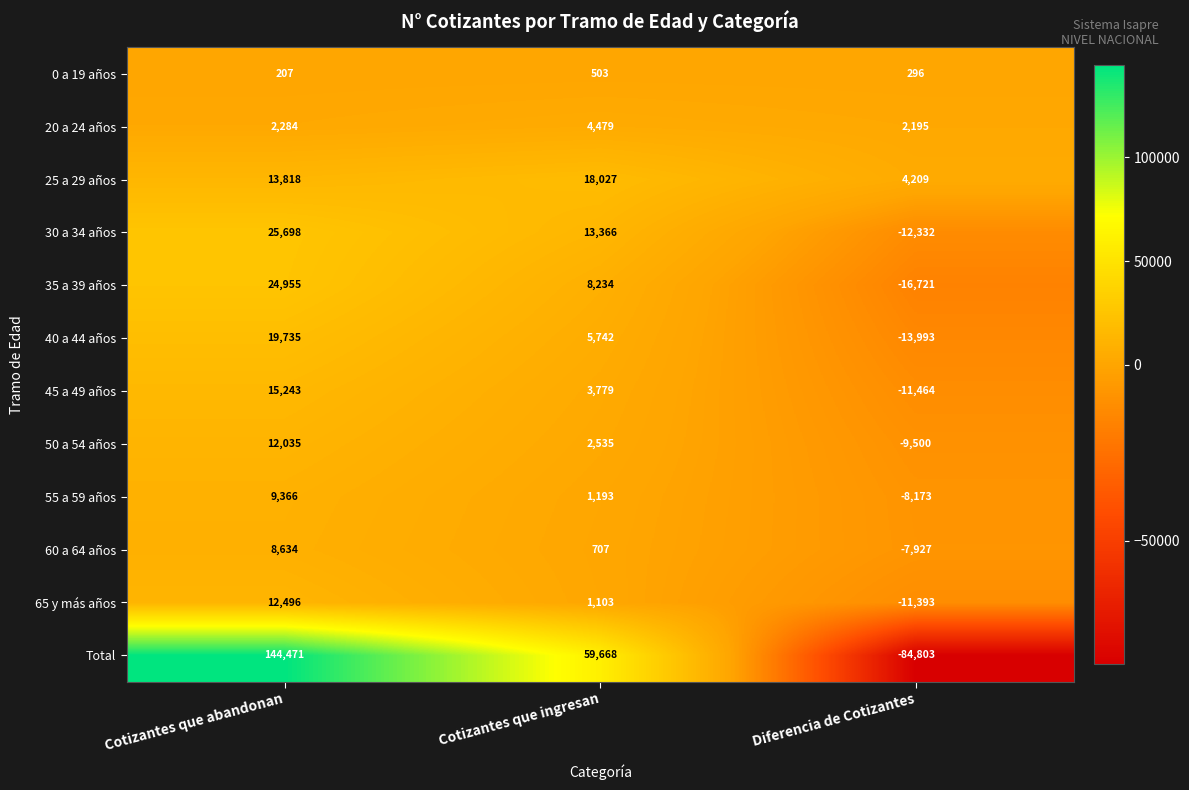

How many 25 a 29 años values are between 4209 and 18027?

3